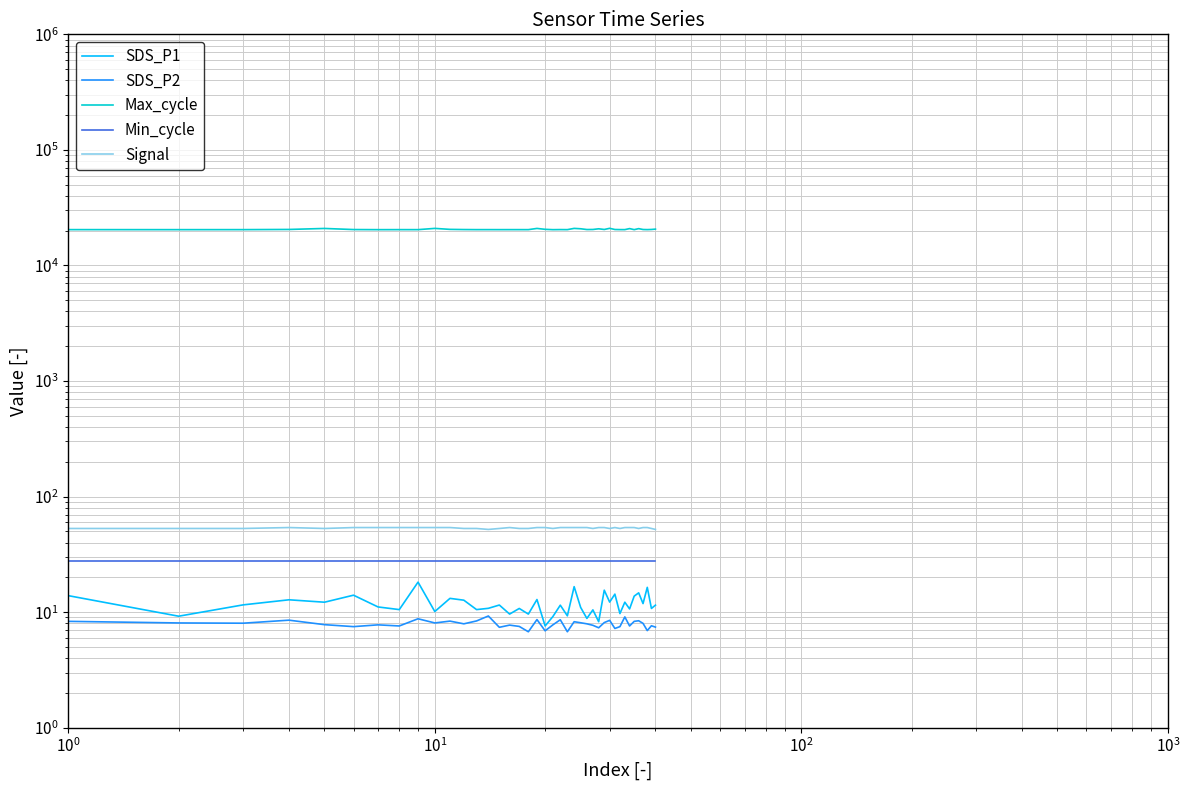

What is the difference between the maximum and minimum values in the SDS_P1 series?

10.6